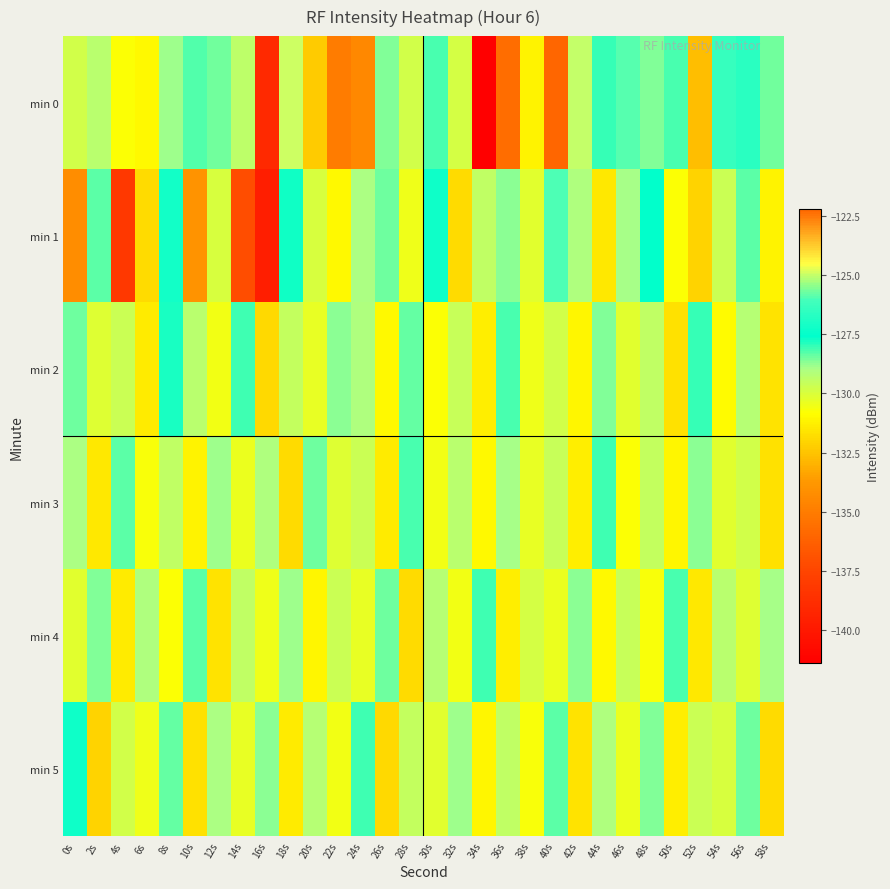

Rank the series by their maximum value, from highest to lowest.

min 0, min 1, min 5, min 2, min 3, min 4